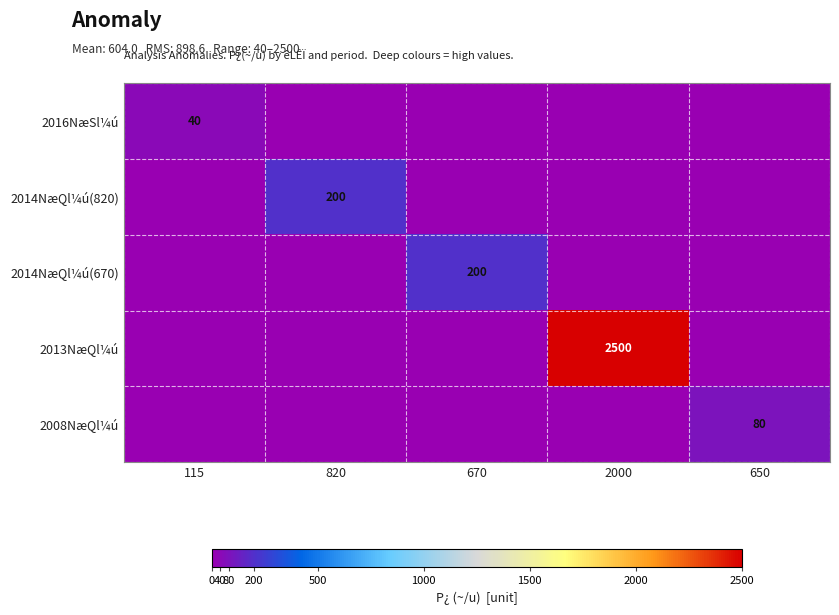

The 2014NæQl¼ú(670) series shows 200 at 670. True or false?

True